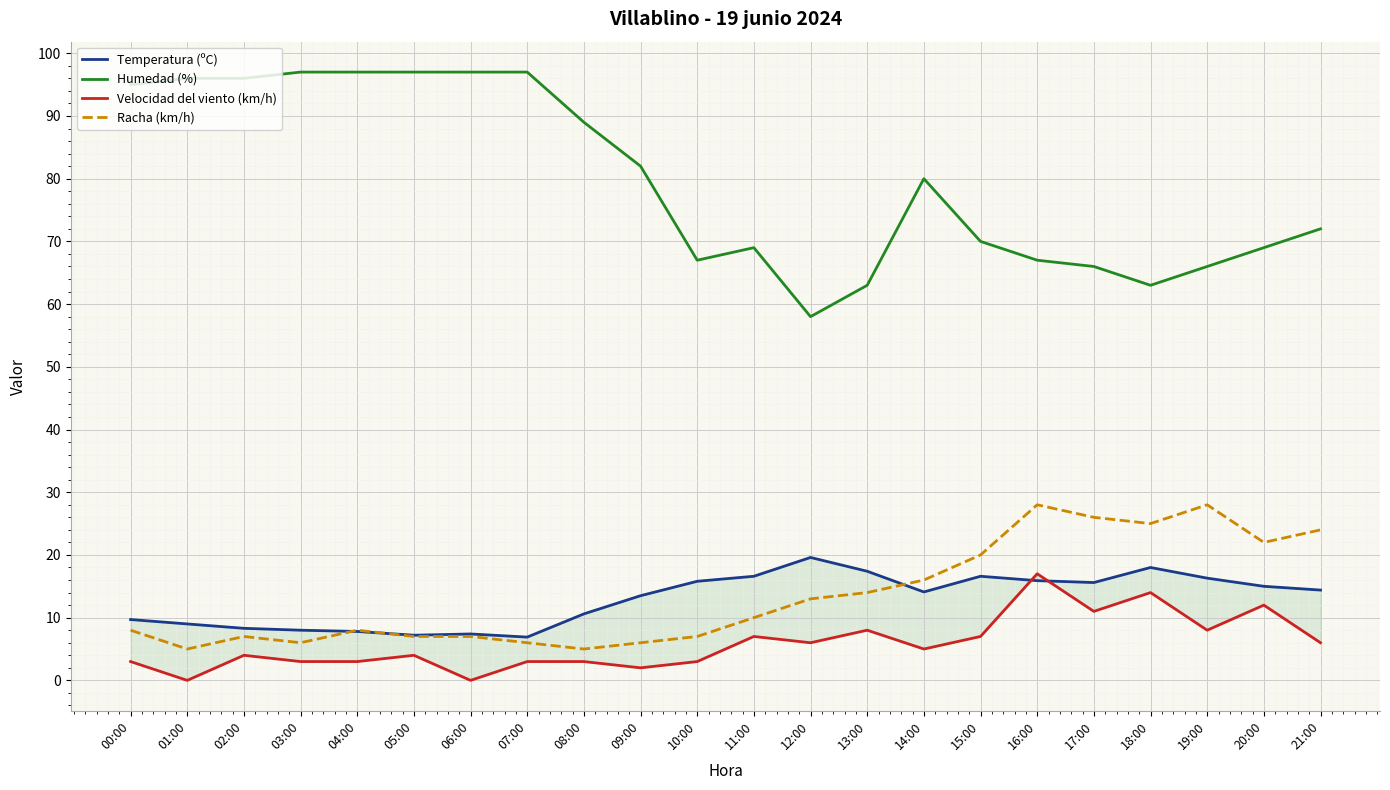

Reading left to right, list all the values displayed in this chart.

Temperatura (ºC): 9.7	9.0	8.3	8.0	7.8	7.2	7.4	6.9	10.6	13.5	15.8	16.6	19.6	17.4	14.1	16.6	15.9	15.6	18.0	16.3	15.0	14.4
Humedad (%): 95.0	96.0	96.0	97.0	97.0	97.0	97.0	97.0	89.0	82.0	67.0	69.0	58.0	63.0	80.0	70.0	67.0	66.0	63.0	66.0	69.0	72.0
Velocidad del viento (km/h): 3.0	0.0	4.0	3.0	3.0	4.0	0.0	3.0	3.0	2.0	3.0	7.0	6.0	8.0	5.0	7.0	17.0	11.0	14.0	8.0	12.0	6.0
Racha (km/h): 8.0	5.0	7.0	6.0	8.0	7.0	7.0	6.0	5.0	6.0	7.0	10.0	13.0	14.0	16.0	20.0	28.0	26.0	25.0	28.0	22.0	24.0